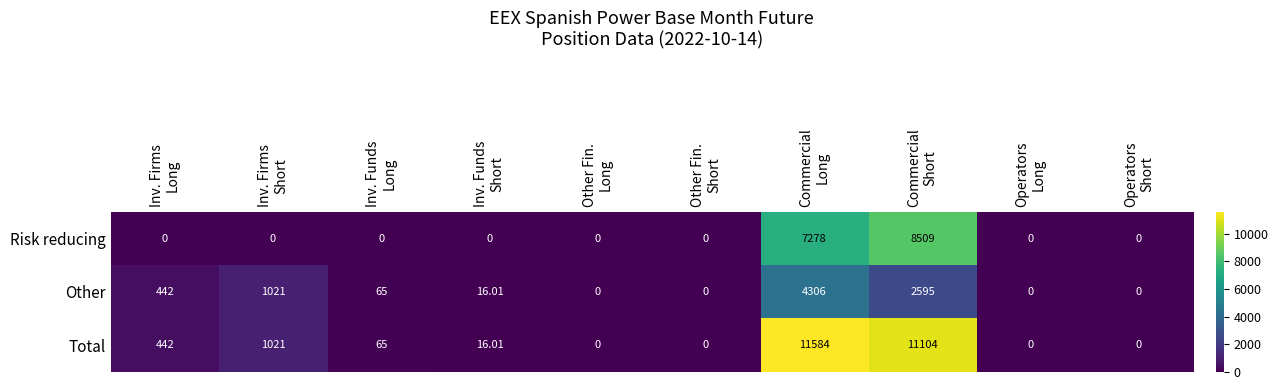

At which category is the sum across all series the highest?

Commercial
Long